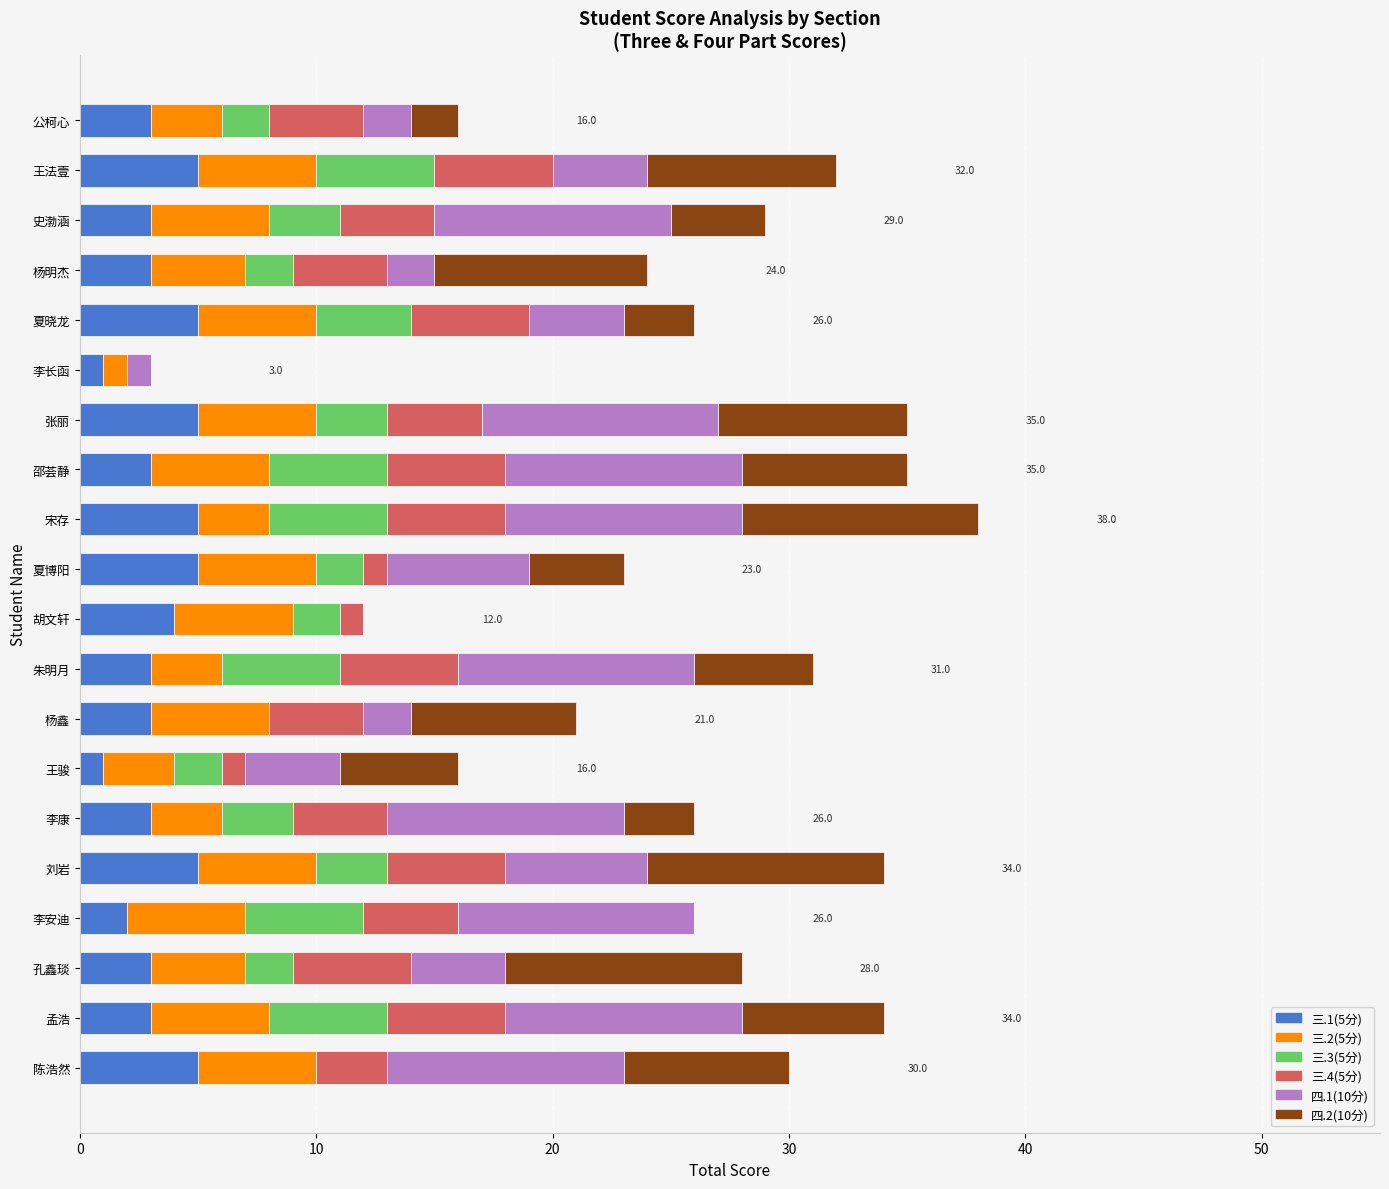

What is the total value across all series at 宋存?

38